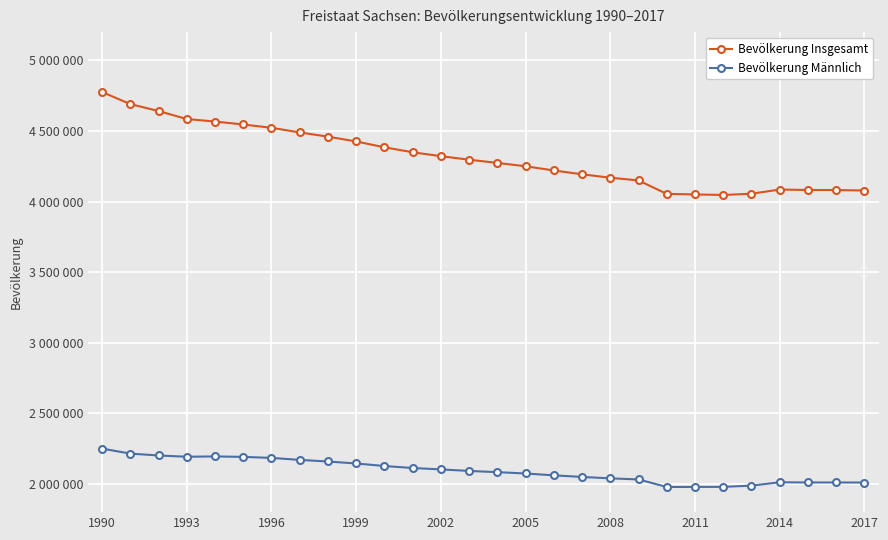

What are all the series names shown in the legend?

Bevölkerung Insgesamt, Bevölkerung Männlich